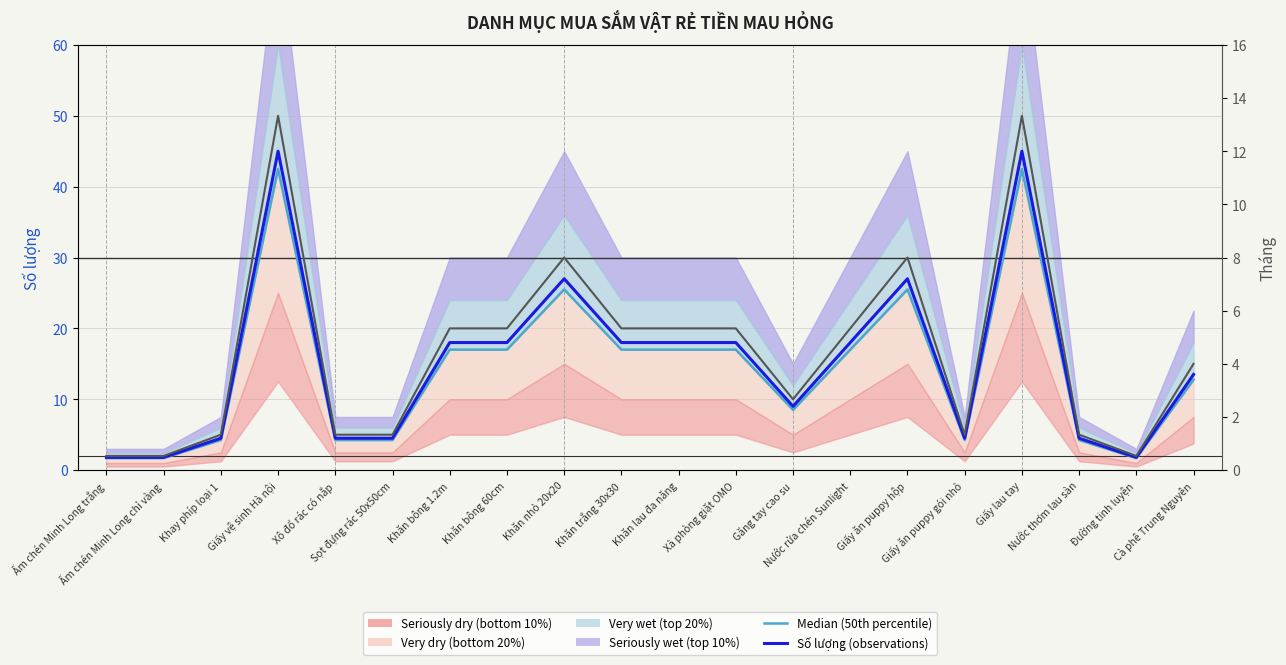

What is the difference between the maximum and second lowest values in the Median (50th percentile) series?

40.8